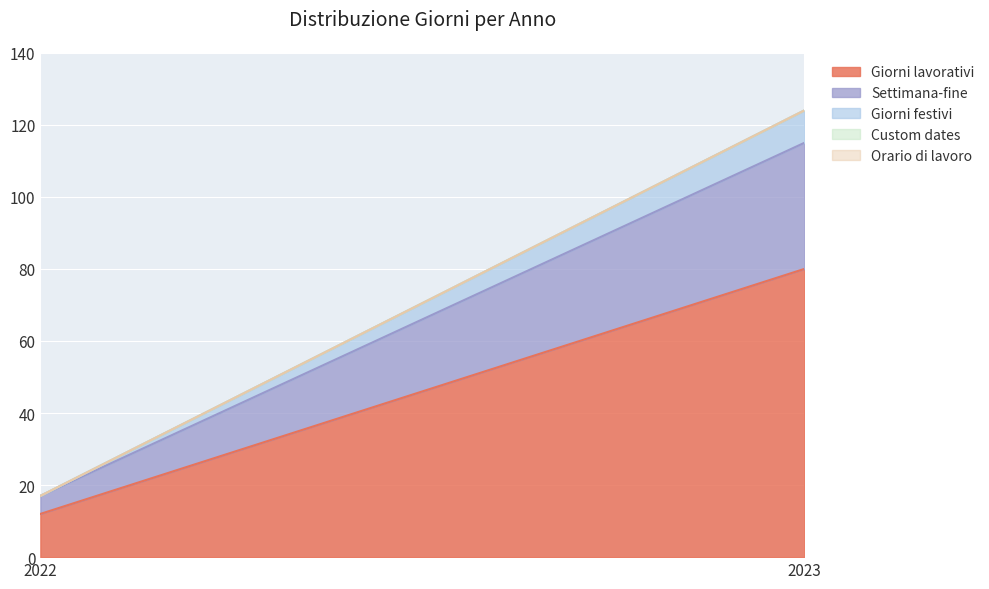

Which series changed the most between 2022 and 2023?

Giorni lavorativi